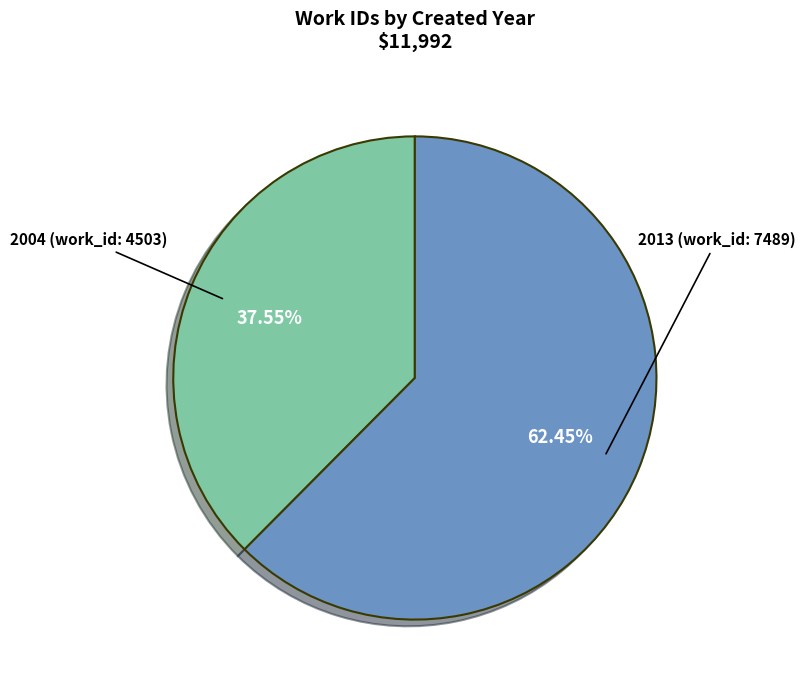

Do 2004 (work_id: 4503) and 2013 (work_id: 7489) together represent more than half of the pie?

Yes